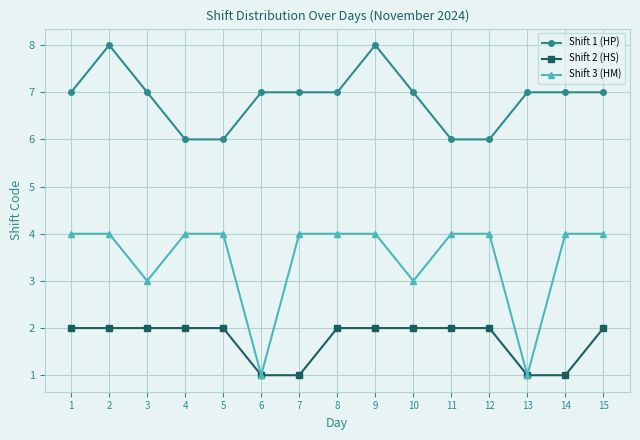

The Shift 2 (HS) series shows 2 at 7. True or false?

False